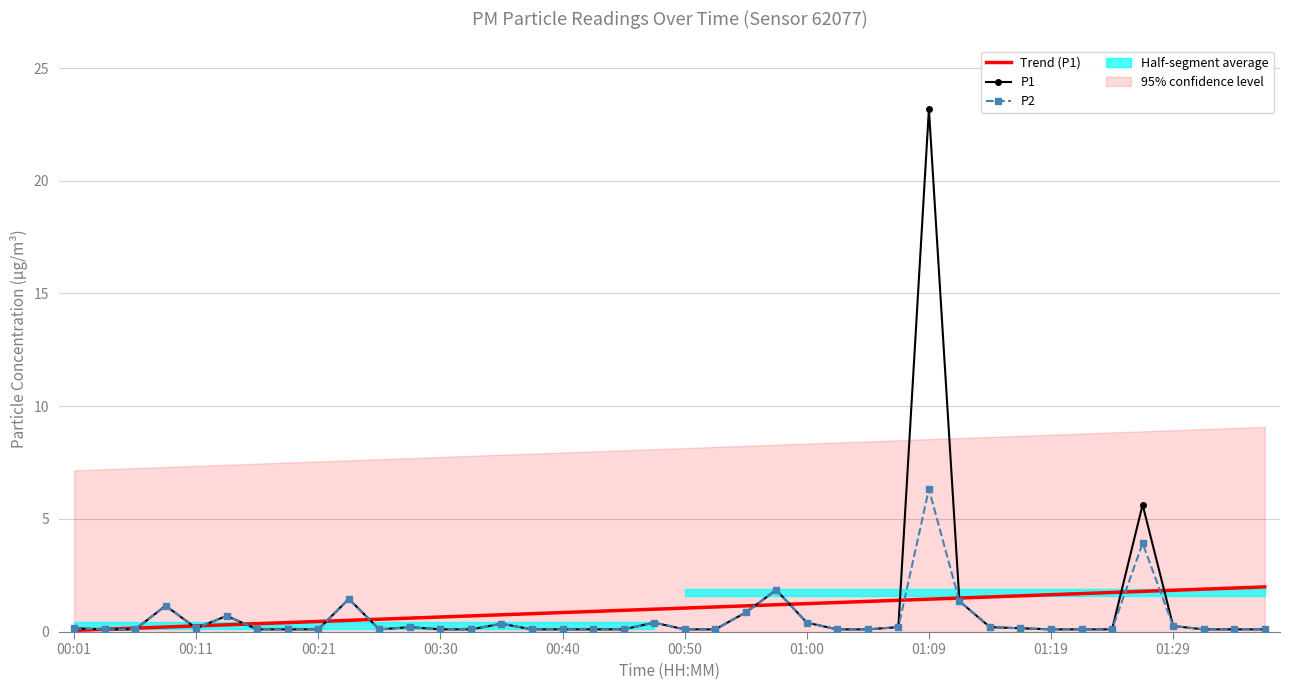

Is it true that P2 equals 2.5 at 01:09?

False